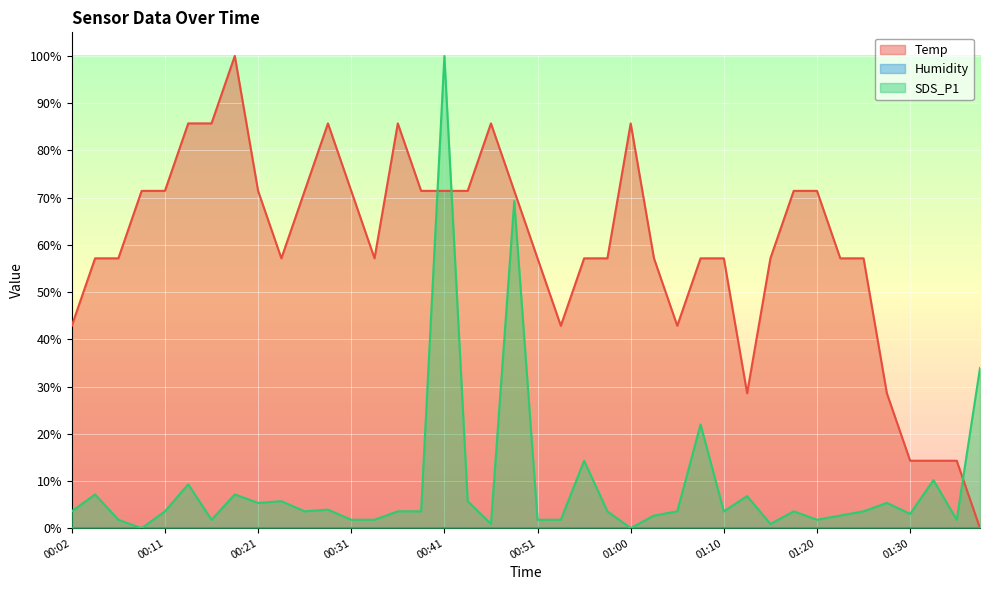

How many interior local peaks does the SDS_P1 series have?

13